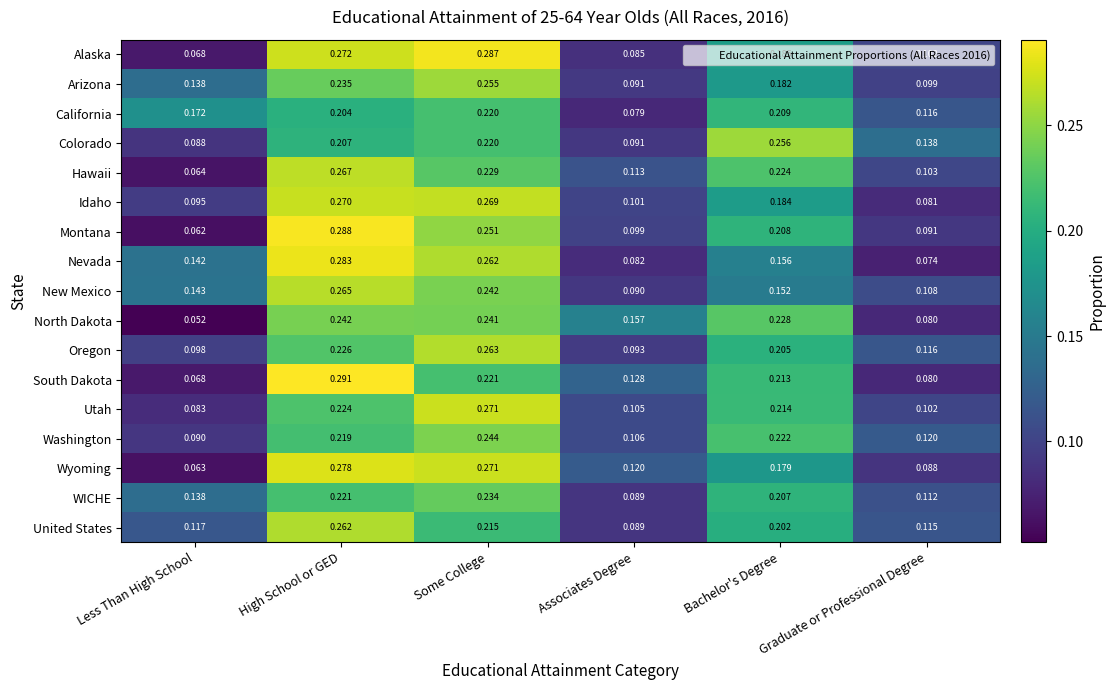

What is the total value across all series at Some College?

4.2